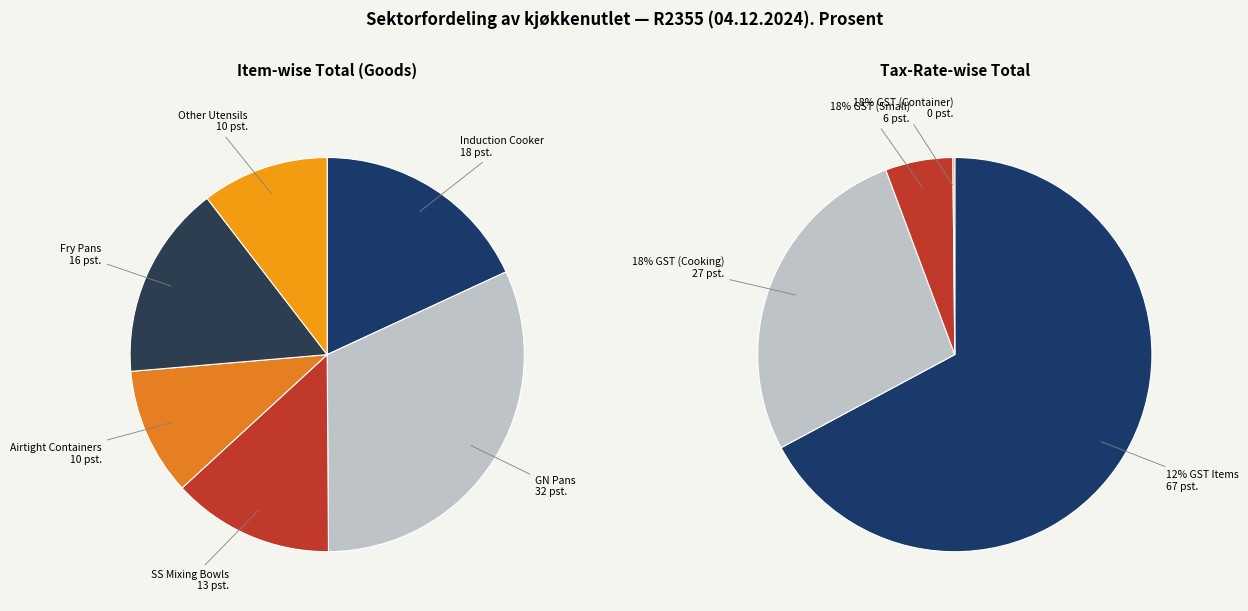

Does any single category account for the majority?

No